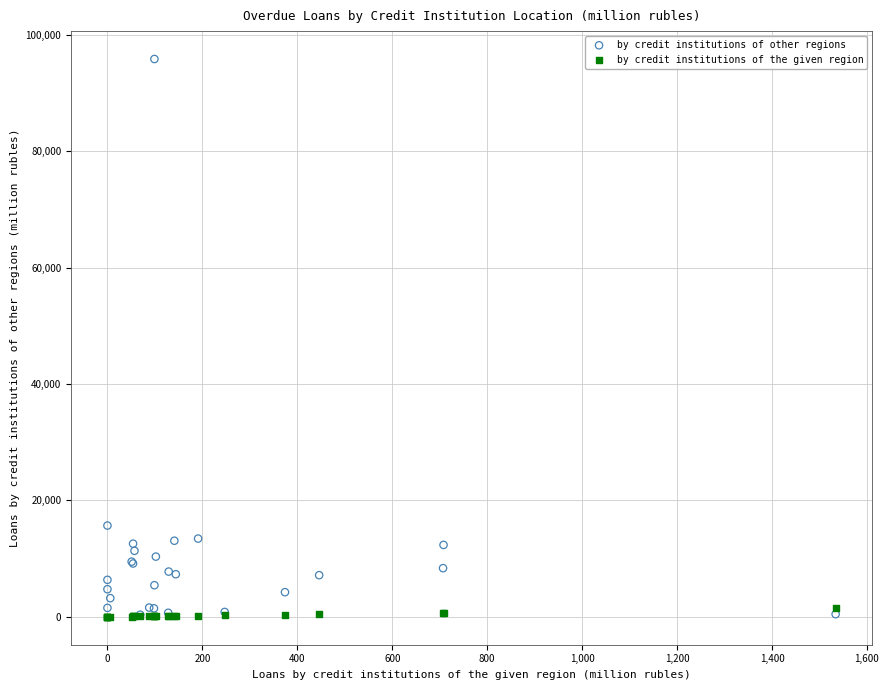

Which series reaches the maximum Y coordinate?

by credit institutions of other regions